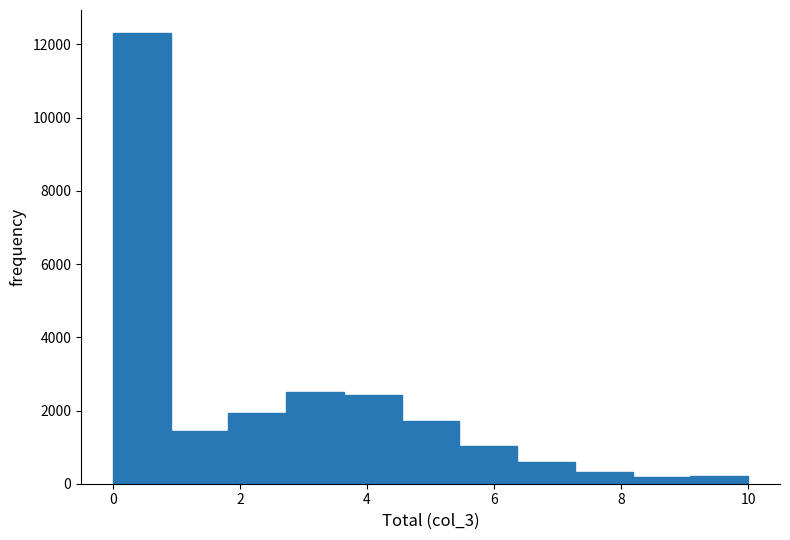

Over which range of the x-axis is the bar tallest?

0.0 to 1.0